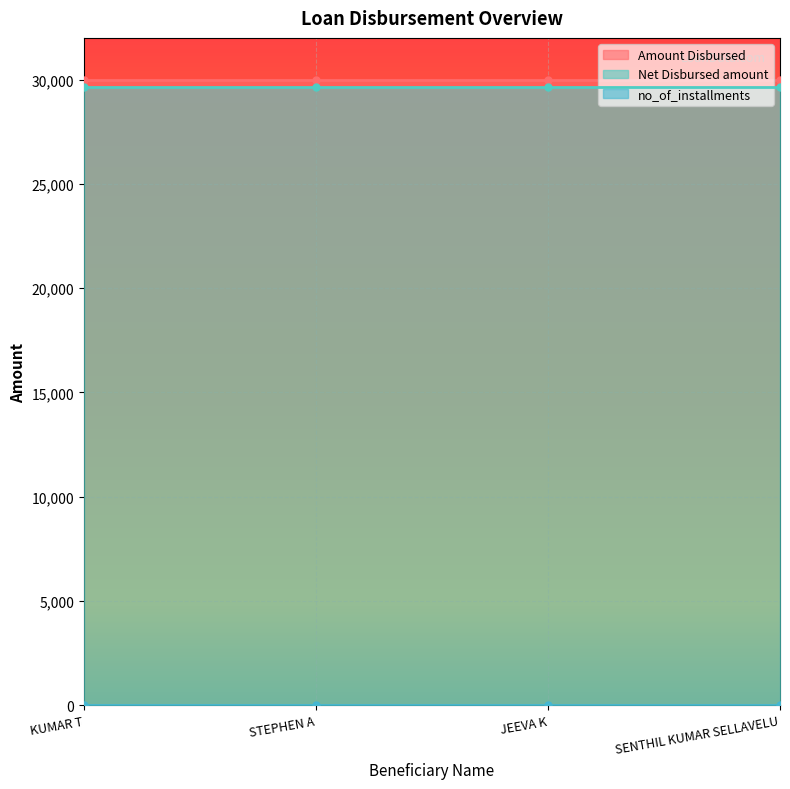

True or false: no_of_installments and Net Disbursed amount intersect in this chart.

False